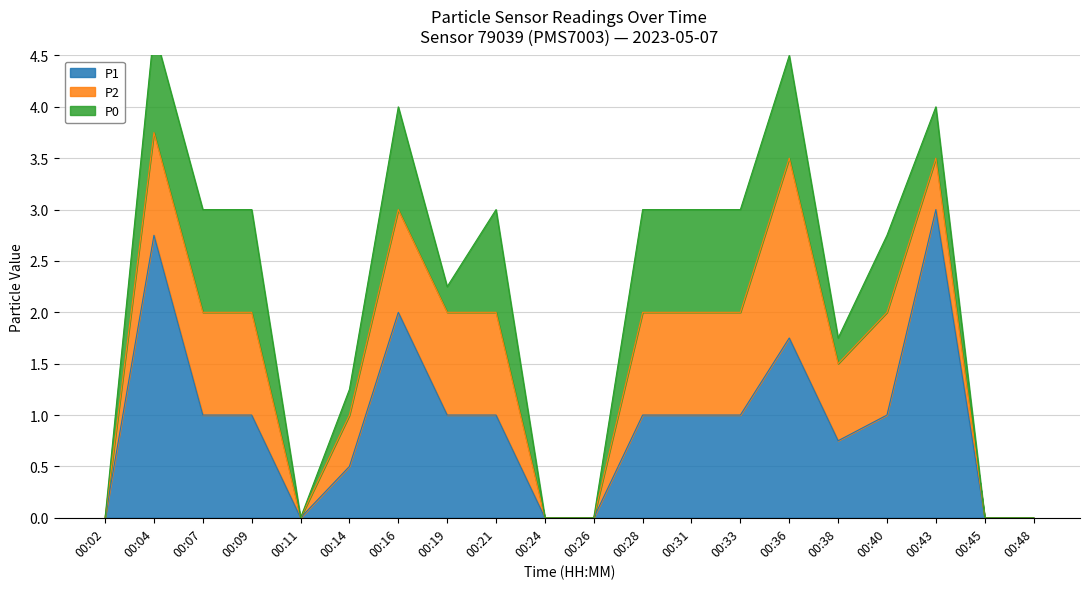

The P1 series shows -1.0 at 00:45. True or false?

False